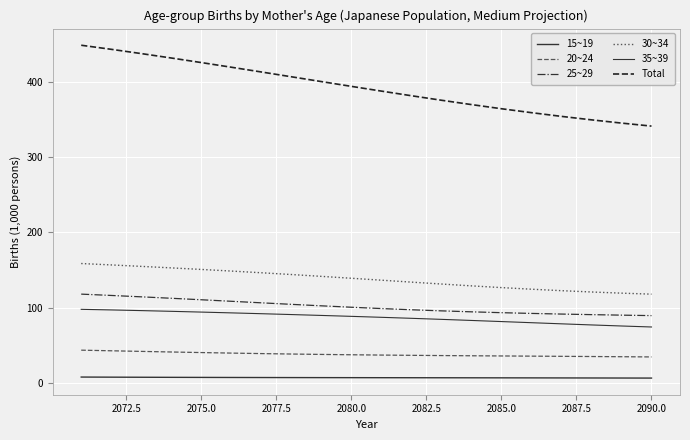

How many lines are shown in the chart?

6